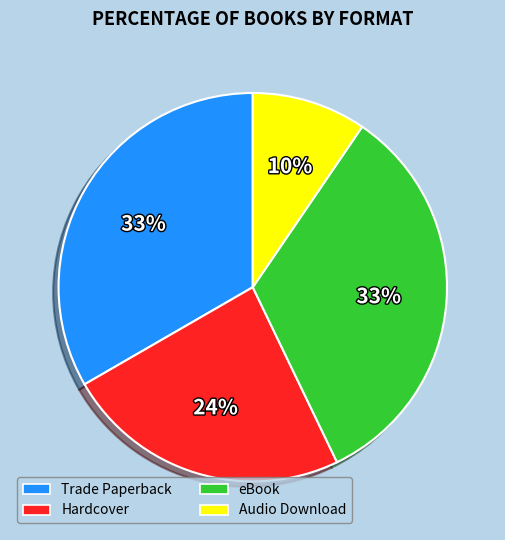

Is the sum of Trade Paperback and Audio Download greater than half?

No